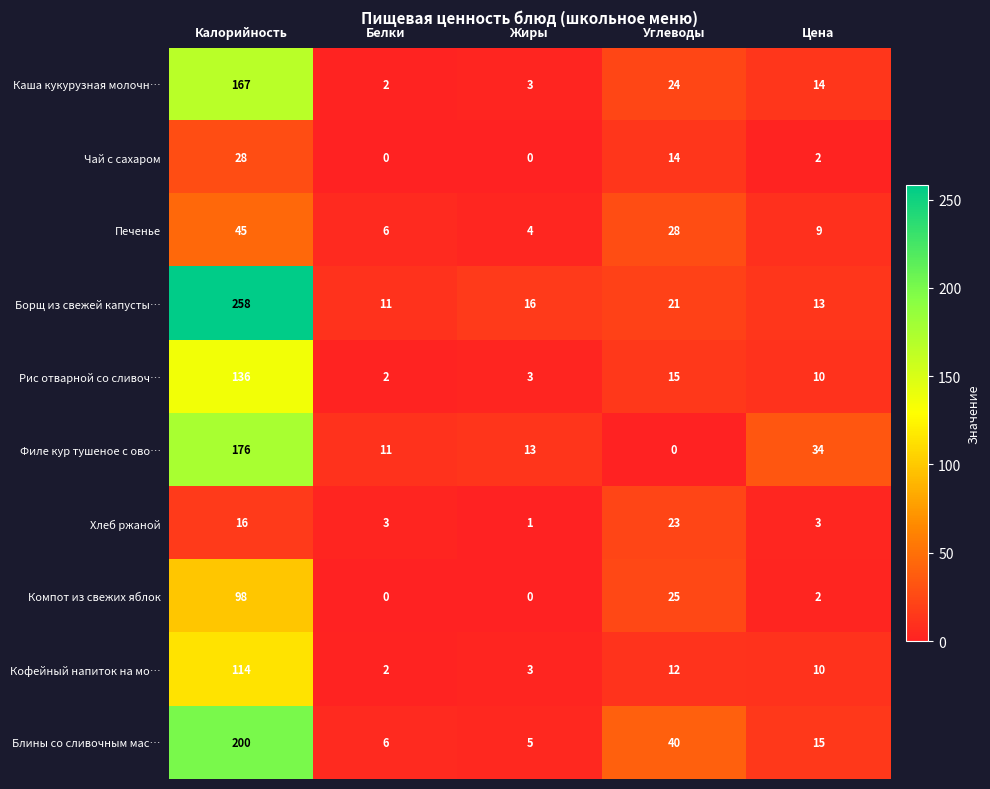

Which label corresponds to the largest value in the chart?

Калорийность